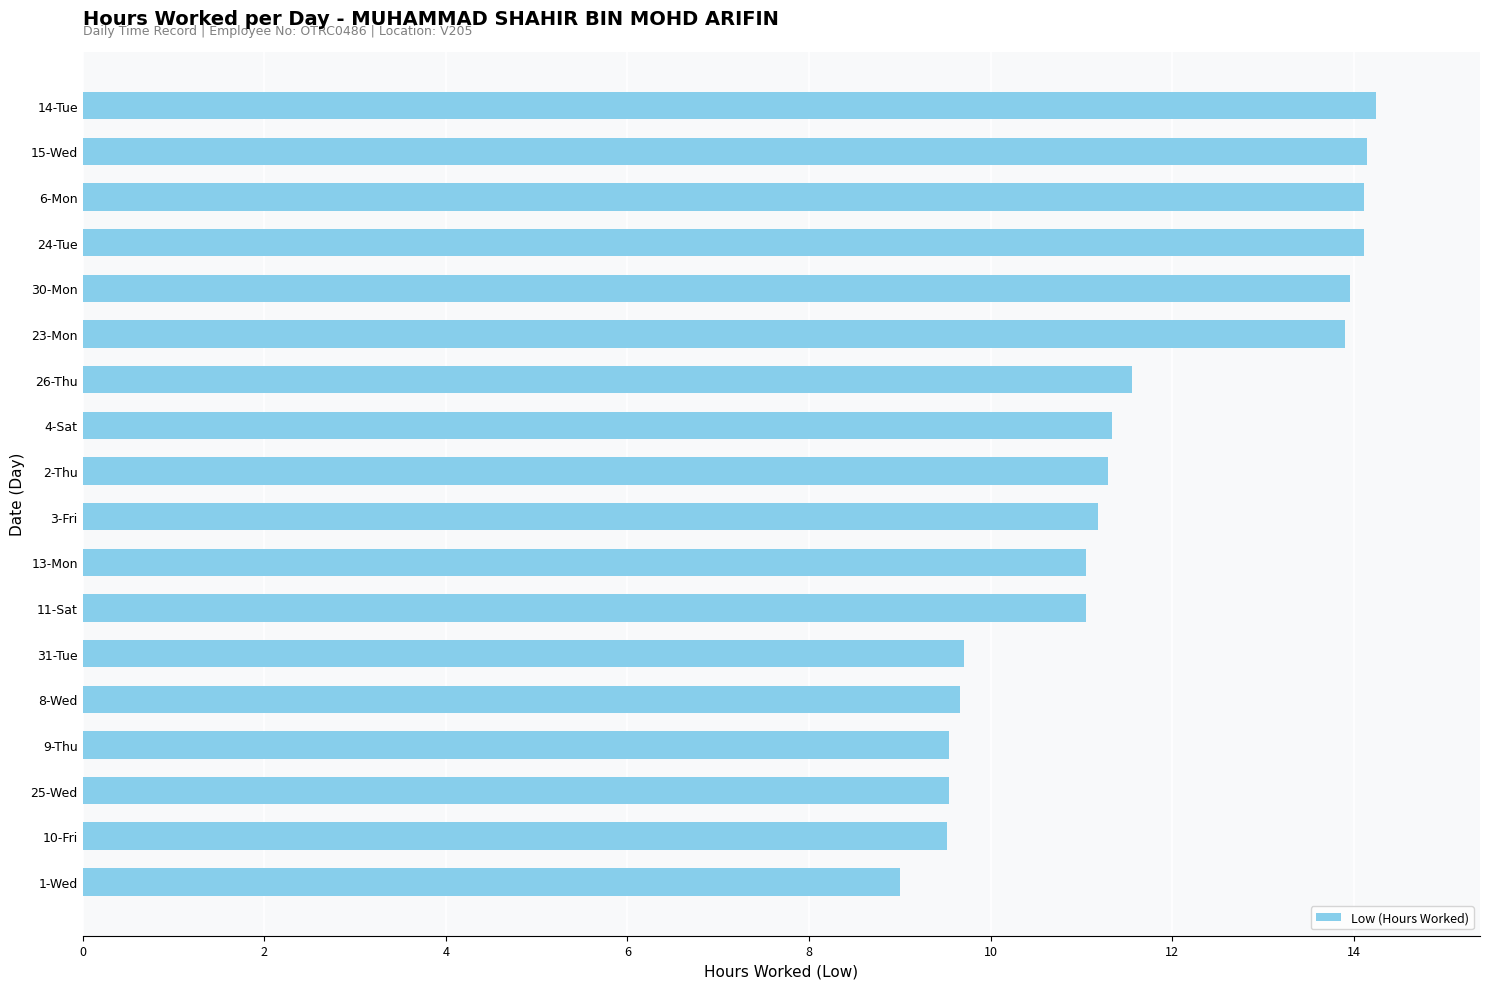

What is the difference between the values at 9-Thu and 13-Mon?

1.5